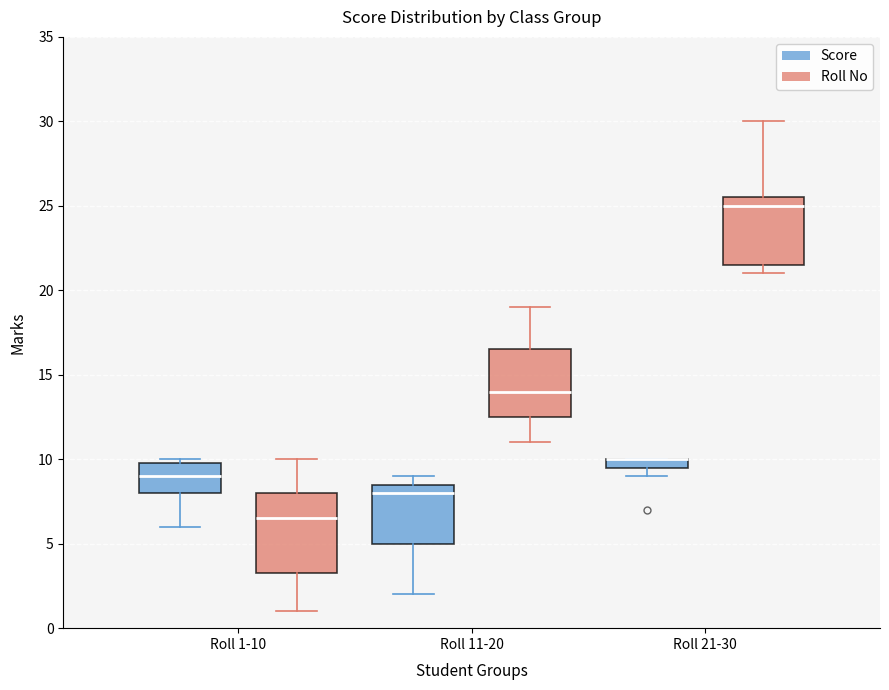

Comparing the boxes themselves (not the whiskers), which one is the tallest?

Roll 1-10 (Roll No)